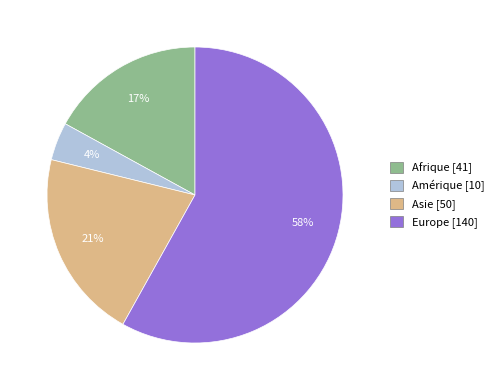

Is it true that Europe is 44% of the pie?

False